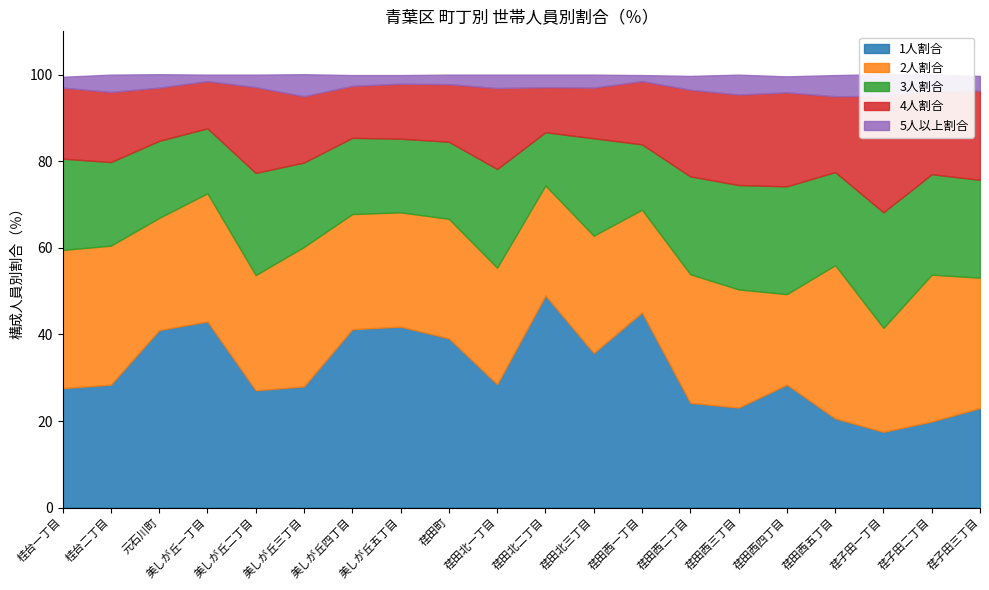

Between which two adjacent categories do 1人割合 and 4人割合 first intersect?

荏田西五丁目 and 荏子田一丁目